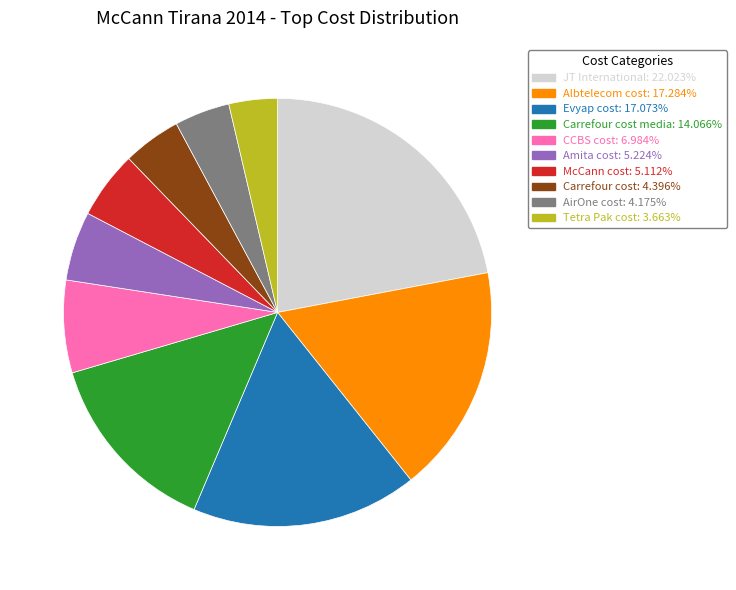

Is there any slice that represents more than half of the pie?

No